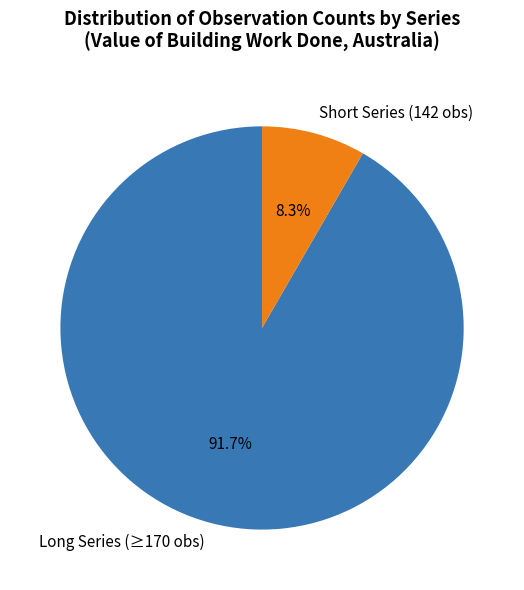

Is there a majority slice in this chart?

Yes